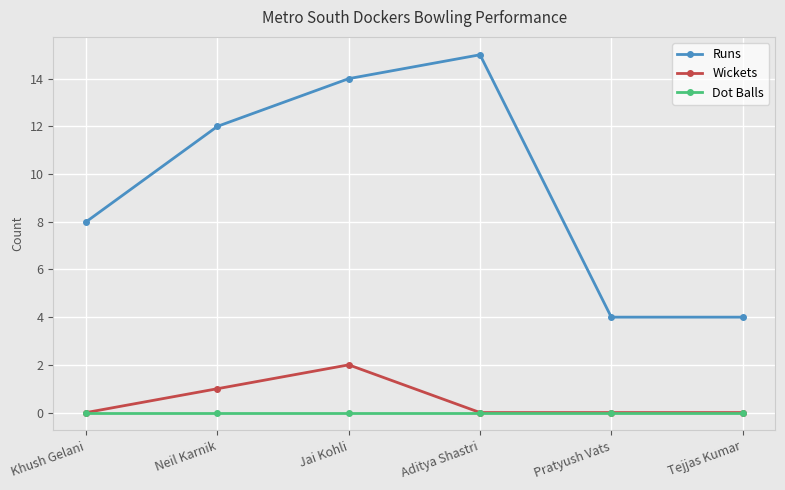

What is the value of the Runs point at the 2nd from the left?

12